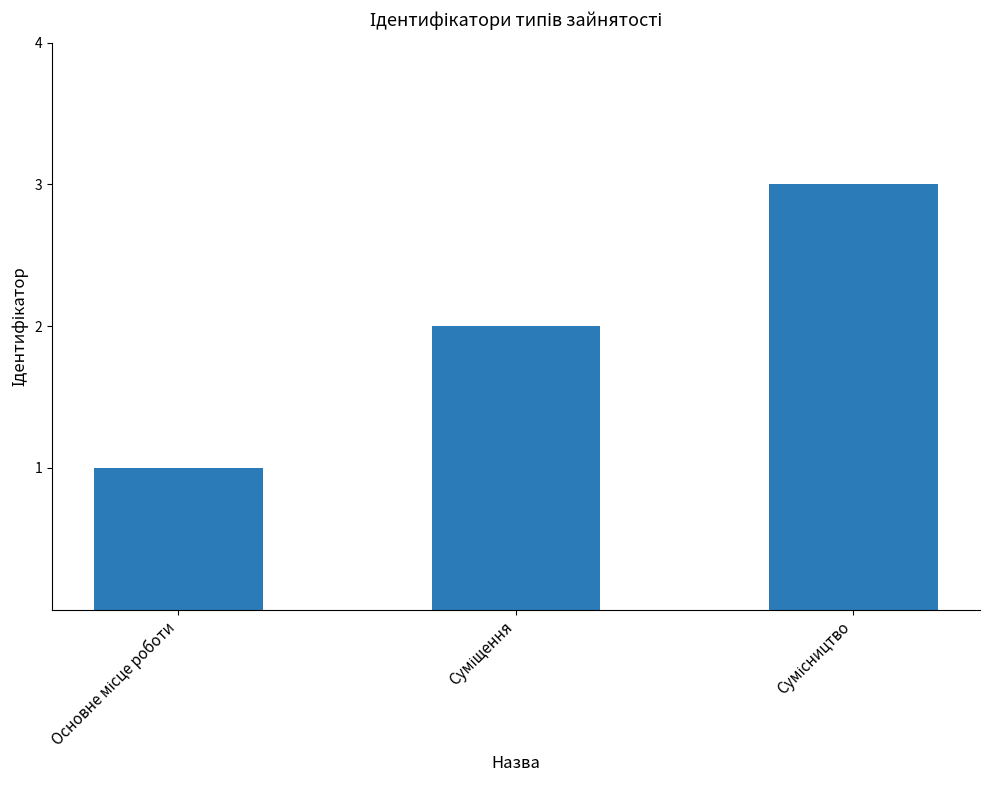

What is the sum of all values?

6